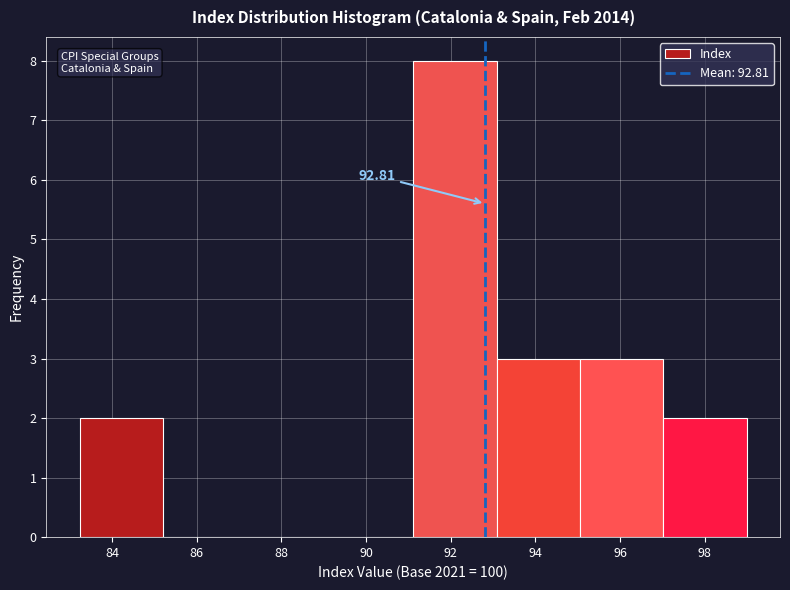

Over which range of the x-axis is the bar tallest?

91.2 to 93.0